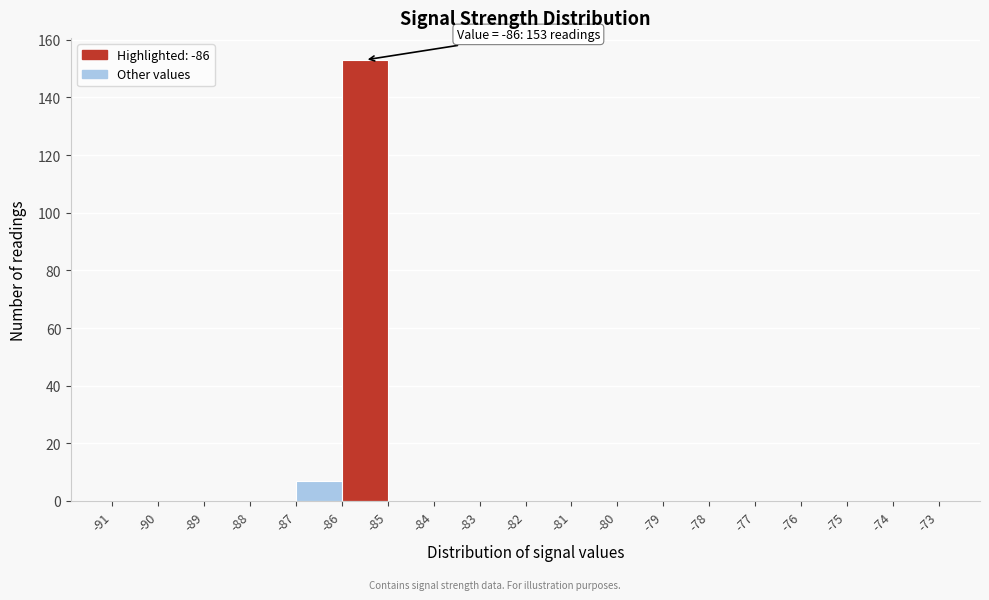

Over which range of the x-axis is the bar tallest?

-86 to -85